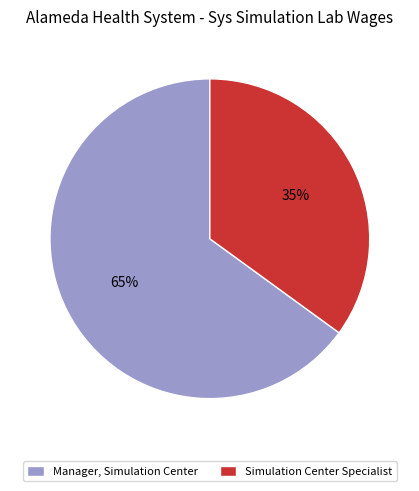

The Manager, Simulation Center slice represents 65% of the pie. True or false?

True